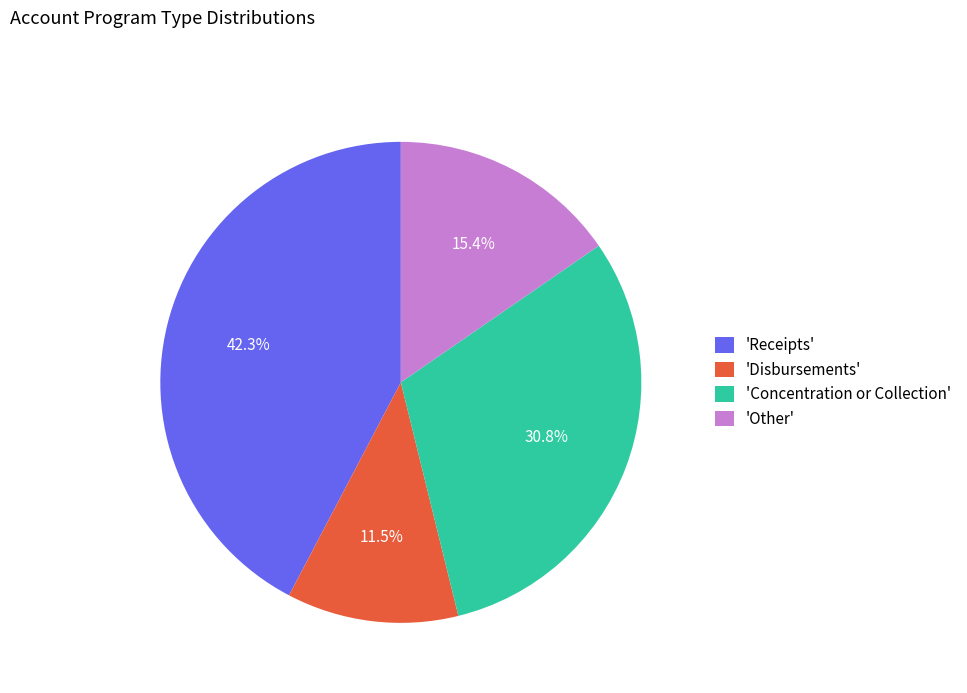

Between 'Receipts' and 'Disbursements', which is larger?

'Receipts'